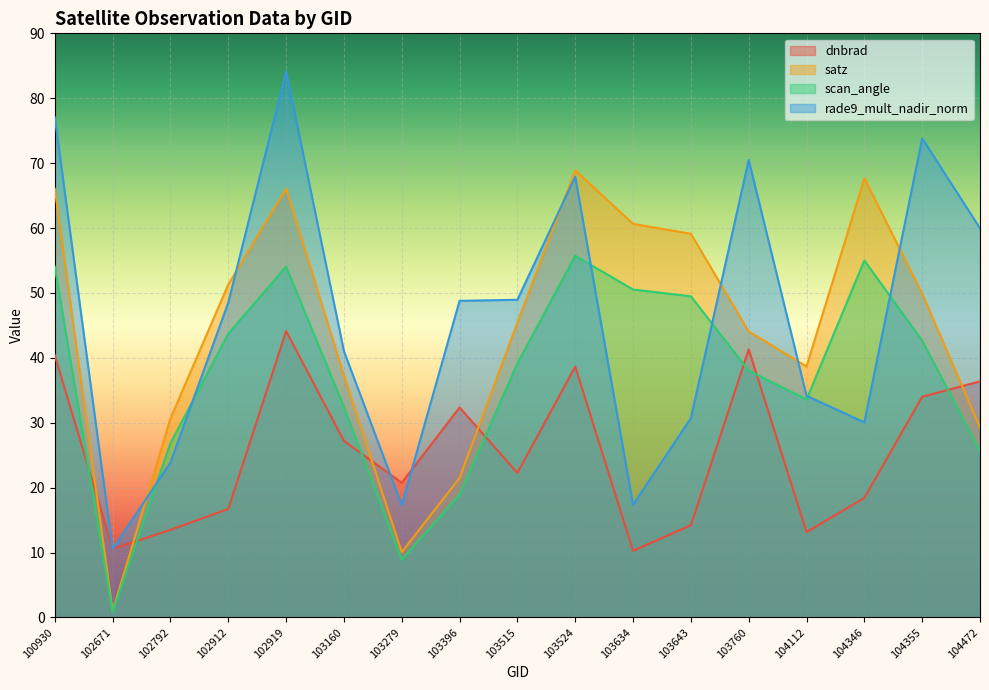

What is the average value of the rade9_mult_nadir_norm series?

46.2